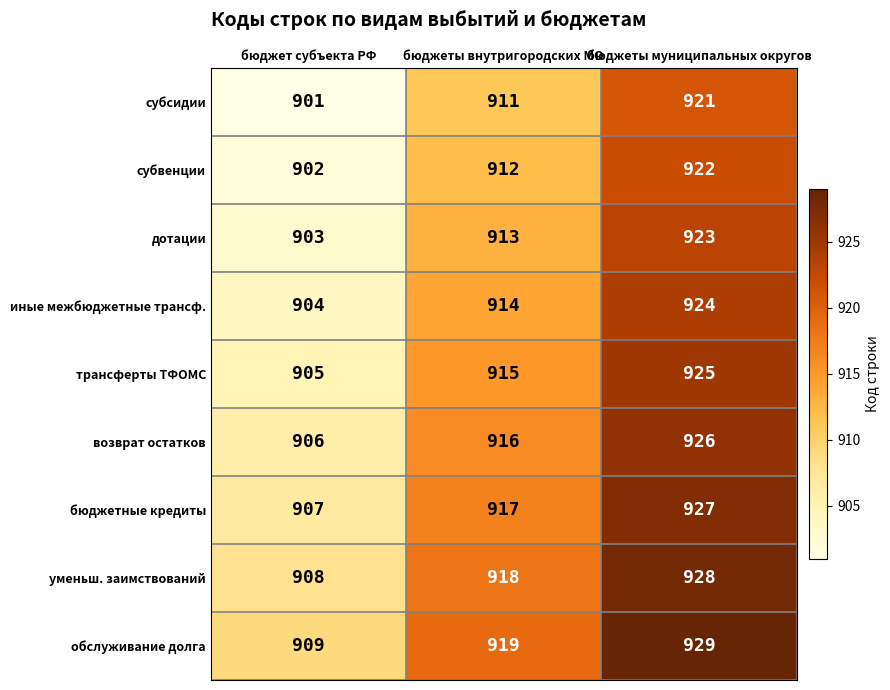

What is the sum of all бюджетные кредиты values?

2751